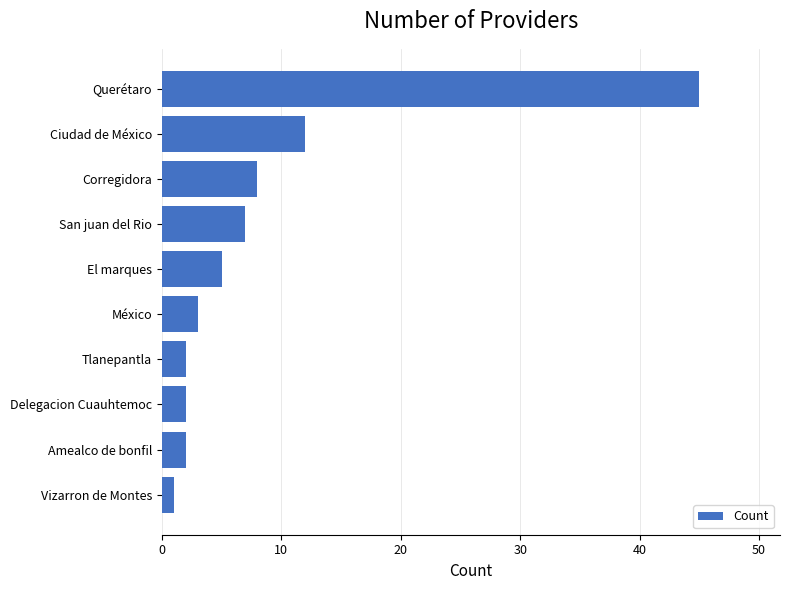

What is the difference between the second highest and second lowest values?

10